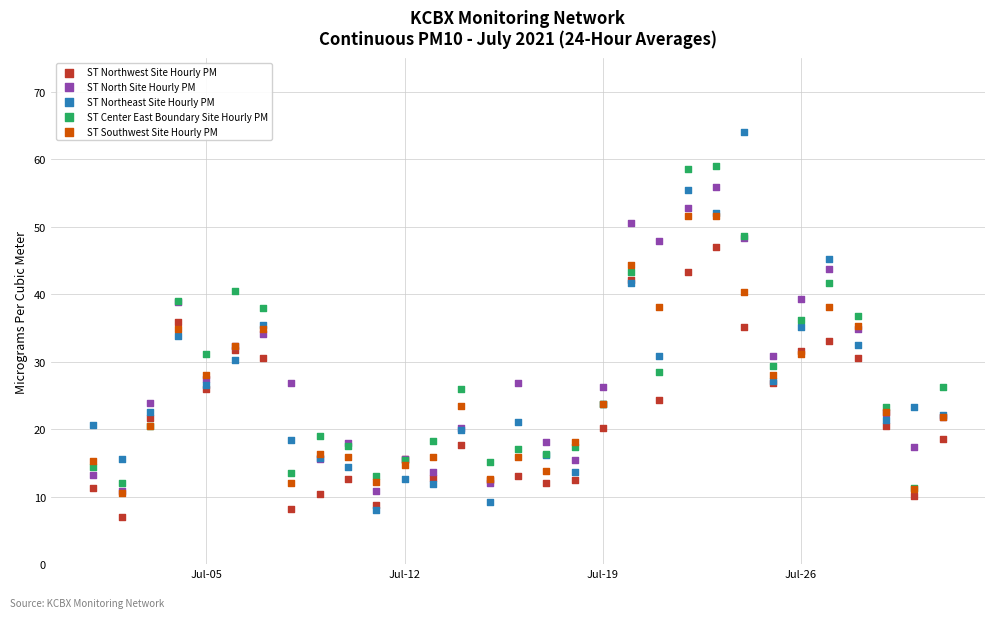

Which series has the largest Y range (max minus min)?

ST Northeast Site Hourly PM